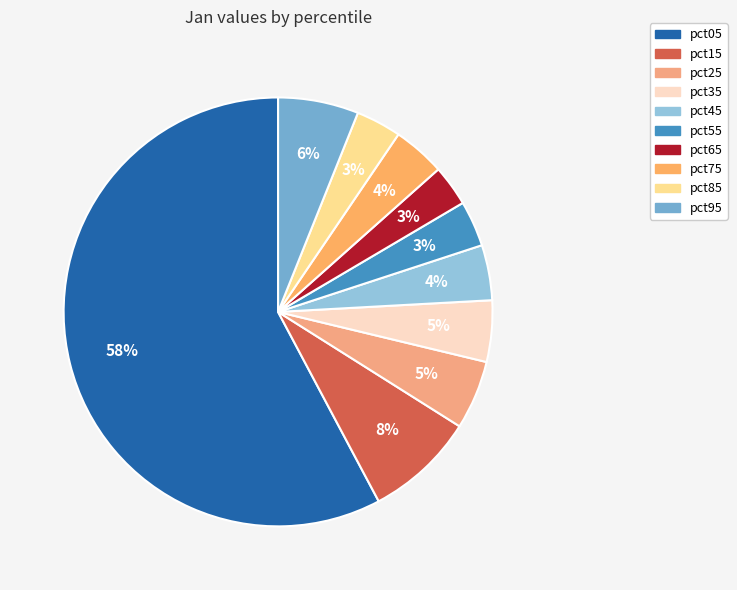

To the nearest percent, what portion does pct45 represent?

4%